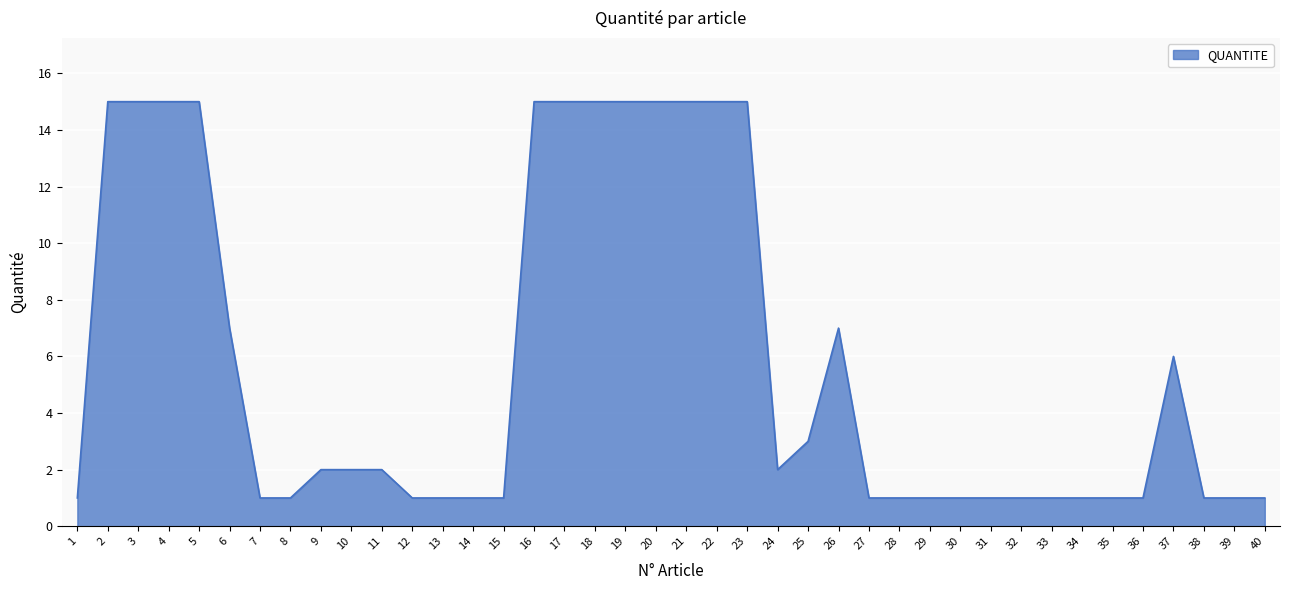

Reading left to right, list all the values displayed in this chart.

1=1	2=15	3=15	4=15	5=15	6=7	7=1	8=1	9=2	10=2	11=2	12=1	13=1	14=1	15=1	16=15	17=15	18=15	19=15	20=15	21=15	22=15	23=15	24=2	25=3	26=7	27=1	28=1	29=1	30=1	31=1	32=1	33=1	34=1	35=1	36=1	37=6	38=1	39=1	40=1